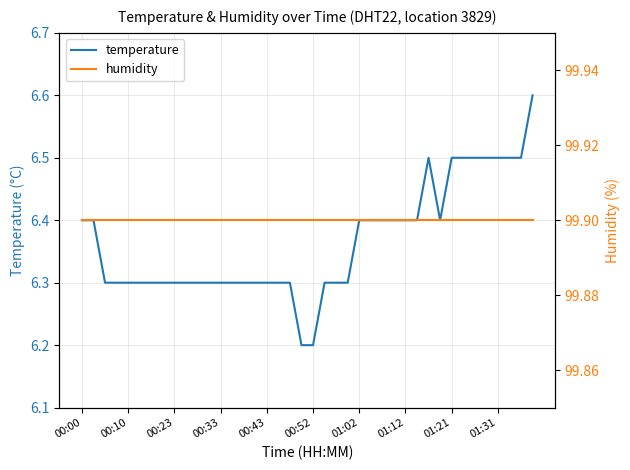

True or false: temperature and humidity intersect in this chart.

False